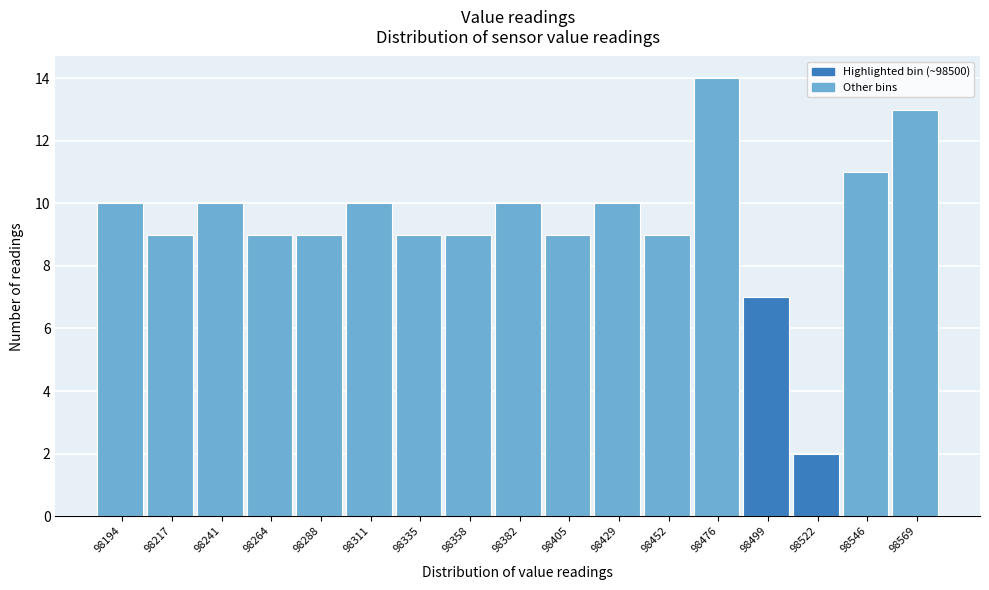

What is the height of the bar covering 98465 to 98485 on the x-axis? Neither the bar edges nor the heights are printed on the chart, so give them approximately, as read against the axes.

14